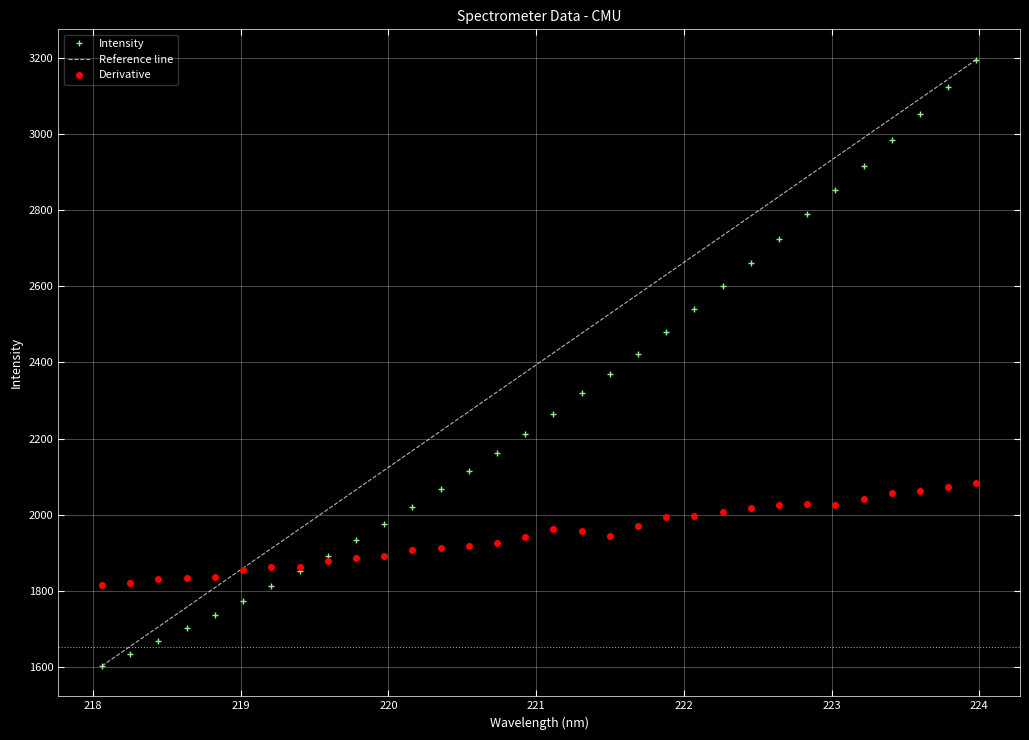

What is the difference between the maximum and minimum values in the Intensity series?

1592.4